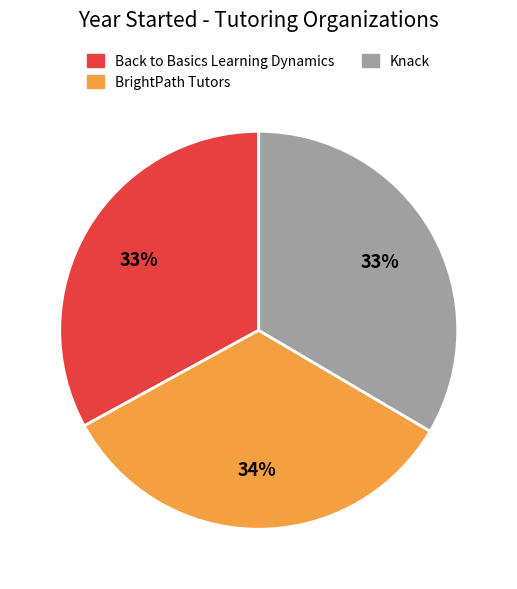

The BrightPath Tutors slice represents 20% of the pie. True or false?

False